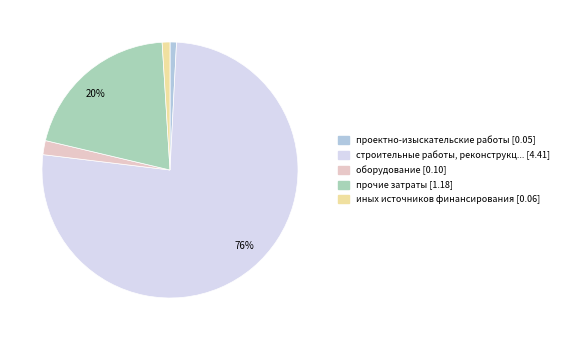

To the nearest percent, what is the difference between the largest and smallest slice percentages?

75%